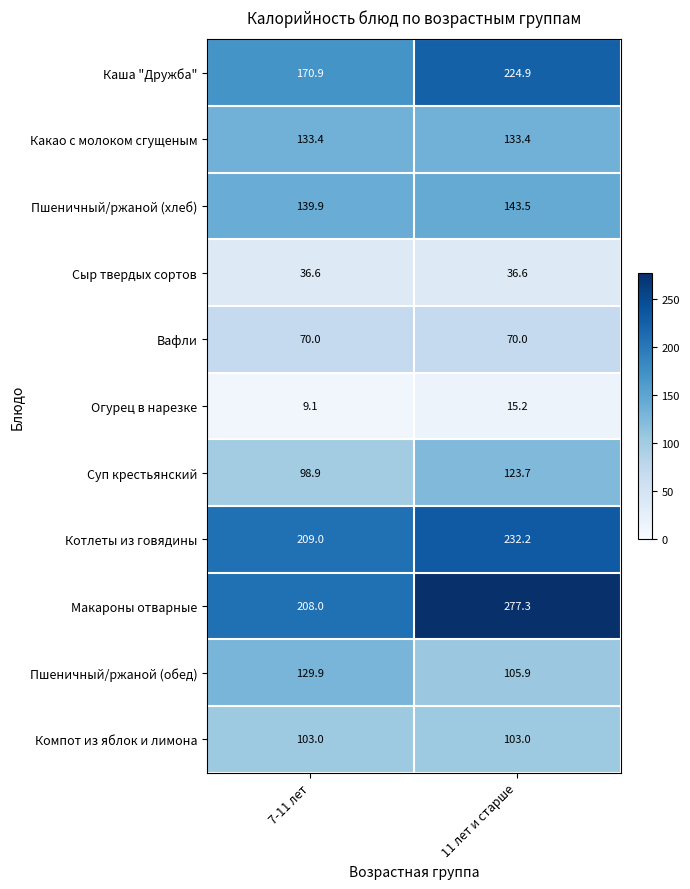

Which label corresponds to the largest value in the chart?

11 лет и старше